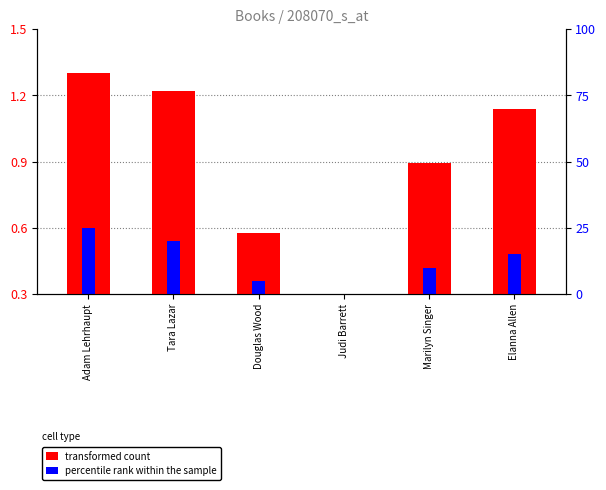

Does the chart contain stacked bars?

No